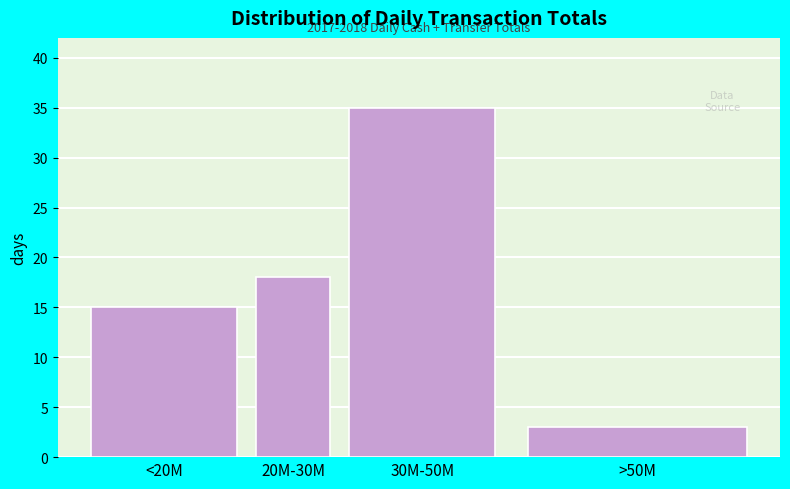

Reading left to right, transcribe all the data shown in this chart.

<20M=15	20M-30M=18	30M-50M=35	>50M=3